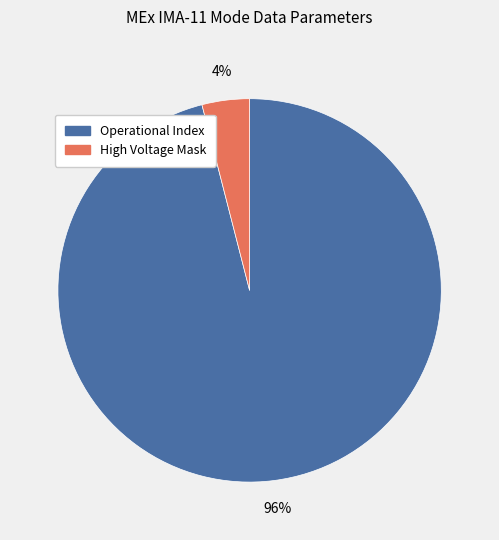

Which has a higher value, Operational Index or High Voltage Mask?

Operational Index